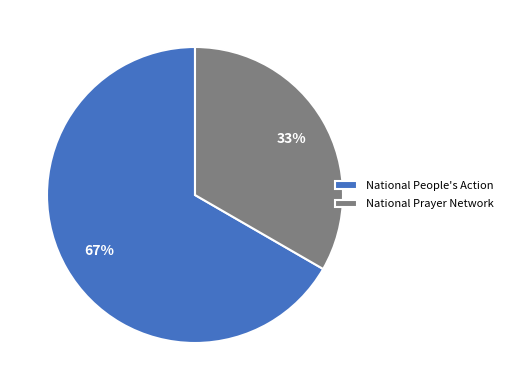

Is there any slice that represents more than half of the pie?

Yes